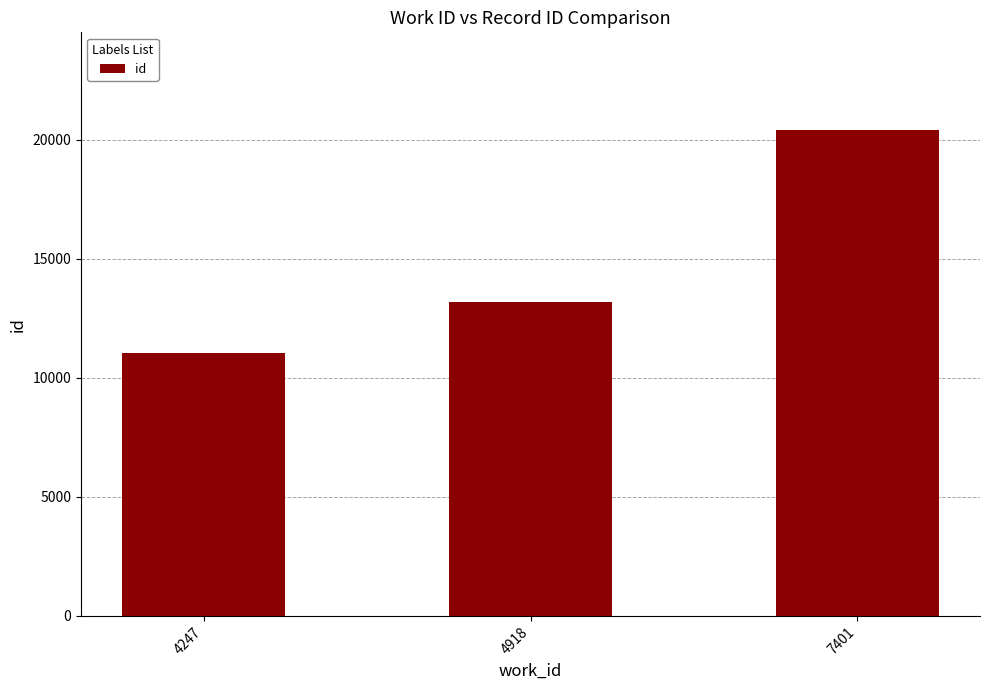

How many values are between 11055 and 20421?

3